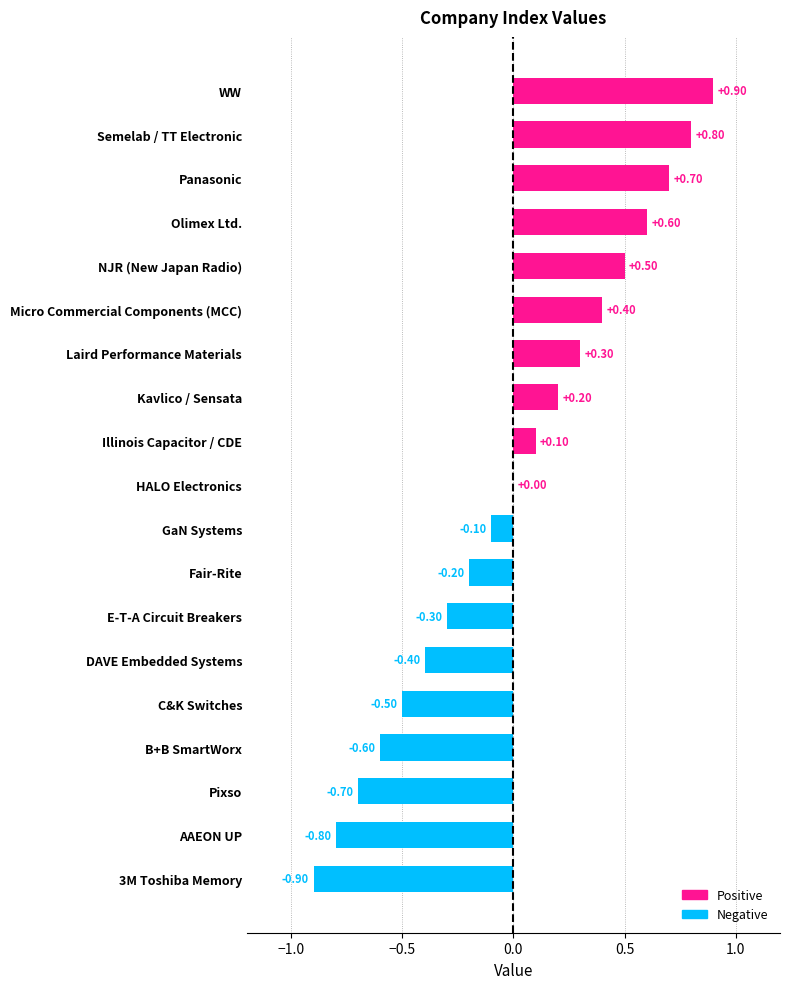

At which category does the chart reach its peak across all series?

WW